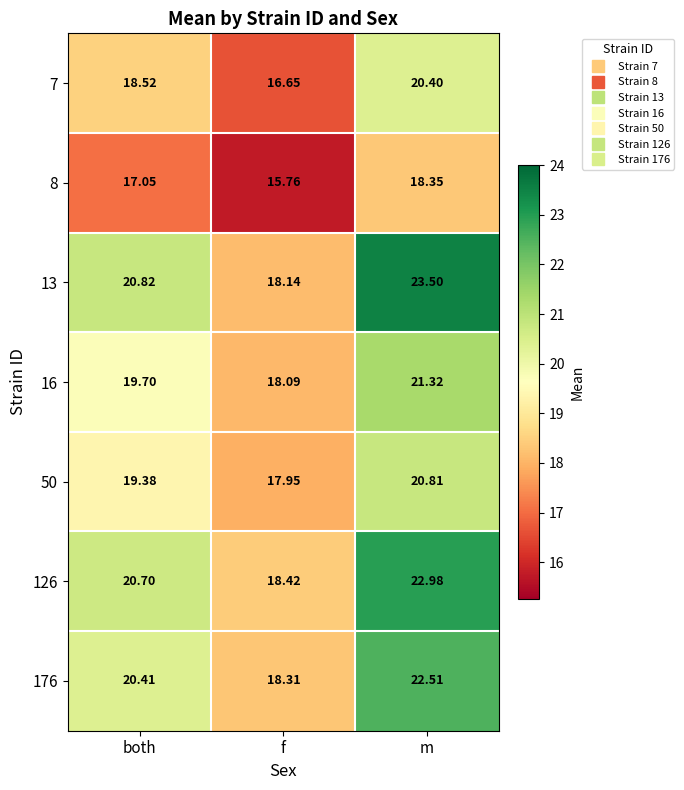

At m, list the series in order from largest to smallest.

13, 126, 176, 16, 50, 7, 8